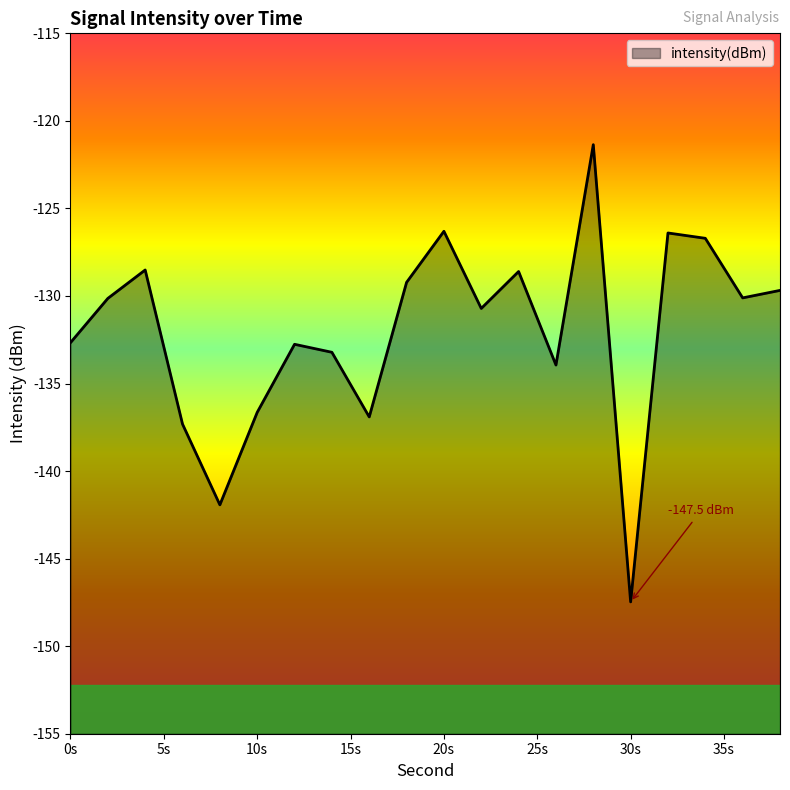

What is the value of the 9th point from the left?

-136.9